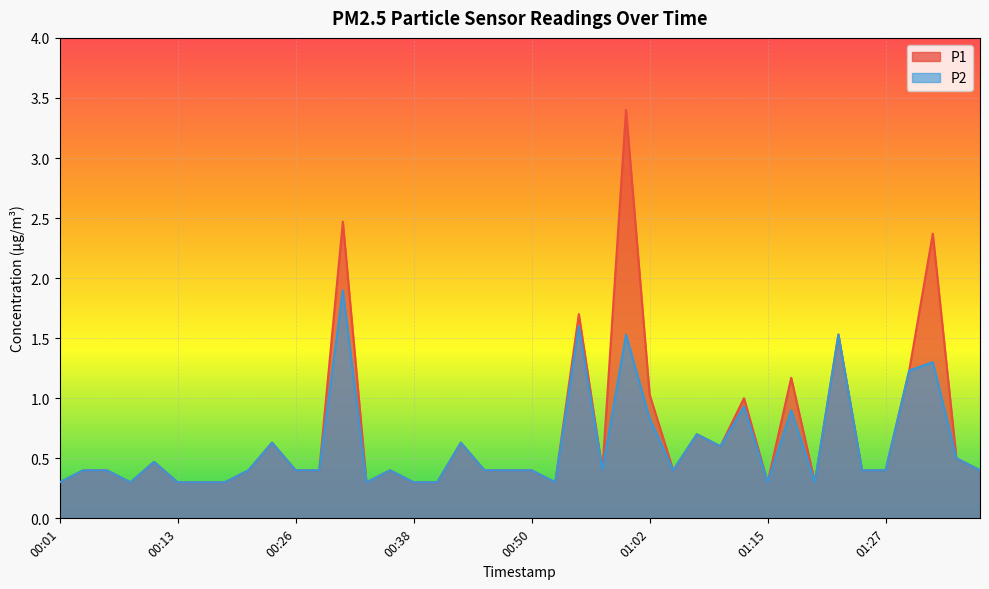

Which has a higher value, 00:33 or 01:34?

01:34